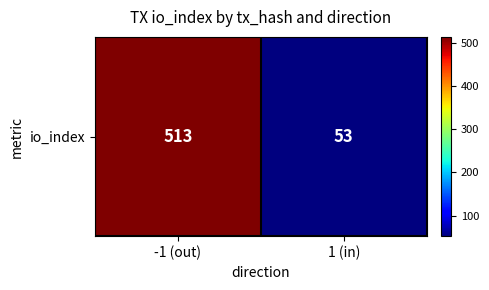

Reading left to right, transcribe all the data shown in this chart.

513	53